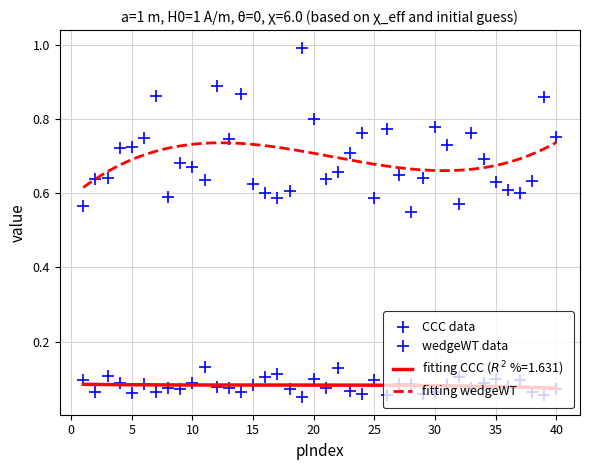

Reading left to right, transcribe all the data shown in this chart.

CCC: 1=0.1	2=0.1	3=0.1	4=0.1	5=0.1	6=0.1	7=0.1	8=0.1	9=0.1	10=0.1	11=0.1	12=0.1	13=0.1	14=0.1	15=0.1	16=0.1	17=0.1	18=0.1	19=0.1	20=0.1	21=0.1	22=0.1	23=0.1	24=0.1	25=0.1	26=0.1	27=0.1	28=0.1	29=0.1	30=0.1	31=0.1	32=0.1	33=0.1	34=0.1	35=0.1	36=0.1	37=0.1	38=0.1	39=0.1	40=0.1
wedgeWT: 1=0.6	2=0.6	3=0.6	4=0.7	5=0.7	6=0.7	7=0.9	8=0.6	9=0.7	10=0.7	11=0.6	12=0.9	13=0.7	14=0.9	15=0.6	16=0.6	17=0.6	18=0.6	19=1.0	20=0.8	21=0.6	22=0.7	23=0.7	24=0.8	25=0.6	26=0.8	27=0.6	28=0.6	29=0.6	30=0.8	31=0.7	32=0.6	33=0.8	34=0.7	35=0.6	36=0.6	37=0.6	38=0.6	39=0.9	40=0.8